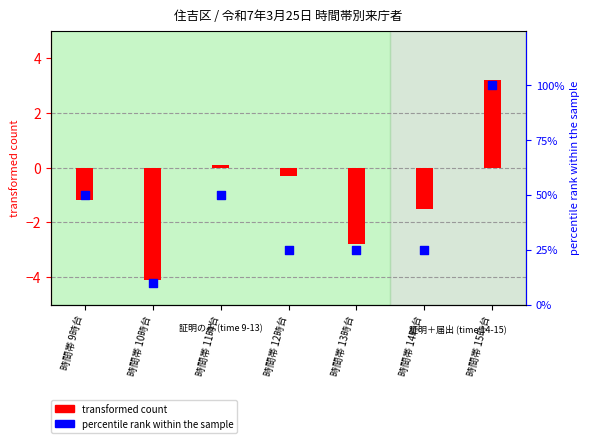

Which series has the largest total across all categories?

percentile rank within the sample